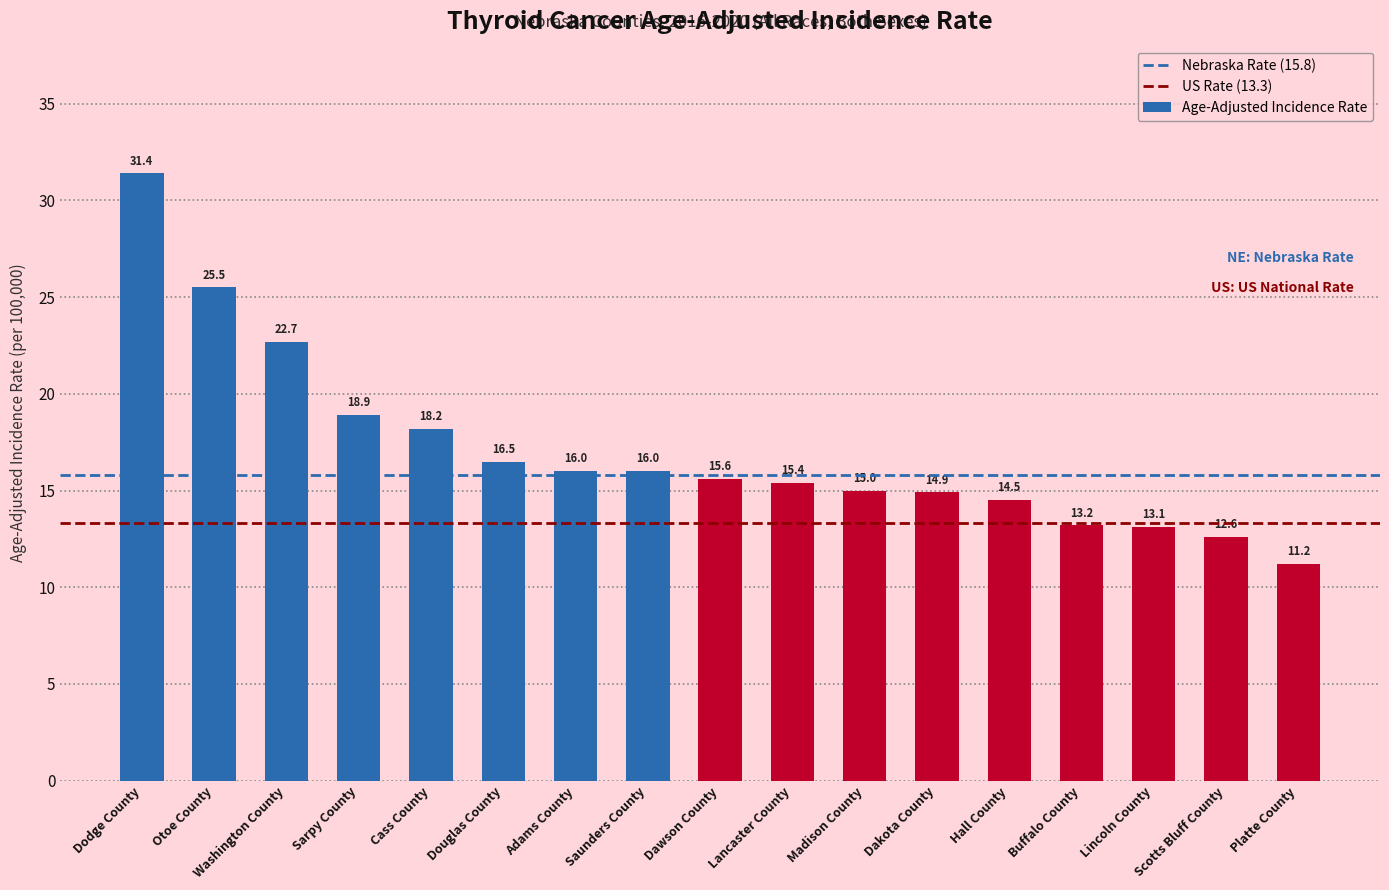

How many data points are less than 15?

6